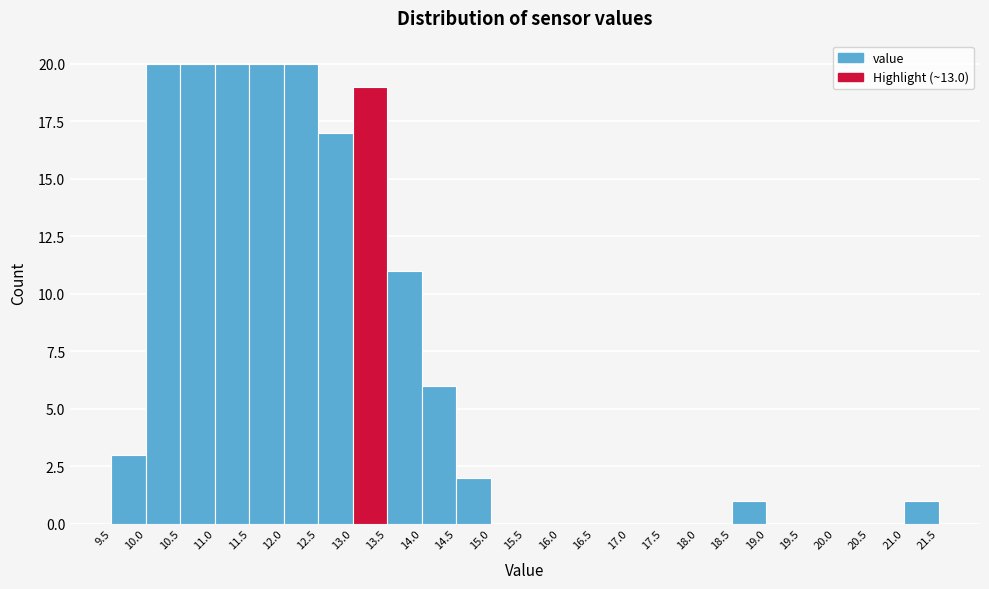

Reading left to right, list every bar in this chart as the range it spans on the x-axis followed by its height. The values are not printed on the chart, so give them approximately, as read against the axis.

9.5 to 10.0: 3
10.0 to 10.5: 20
10.5 to 11.0: 20
11.0 to 11.5: 20
11.5 to 12.0: 20
12.0 to 12.5: 20
12.5 to 13.0: 17
13.0 to 13.5: 19
13.5 to 14.0: 11
14.0 to 14.5: 6
14.5 to 15.0: 2
15.0 to 15.5: 0
15.5 to 16.0: 0
16.0 to 16.5: 0
16.5 to 17.0: 0
17.0 to 17.5: 0
17.5 to 18.0: 0
18.0 to 18.5: 0
18.5 to 19.0: 1
19.0 to 19.5: 0
19.5 to 20.0: 0
20.0 to 20.5: 0
20.5 to 21.0: 0
21.0 to 21.5: 1